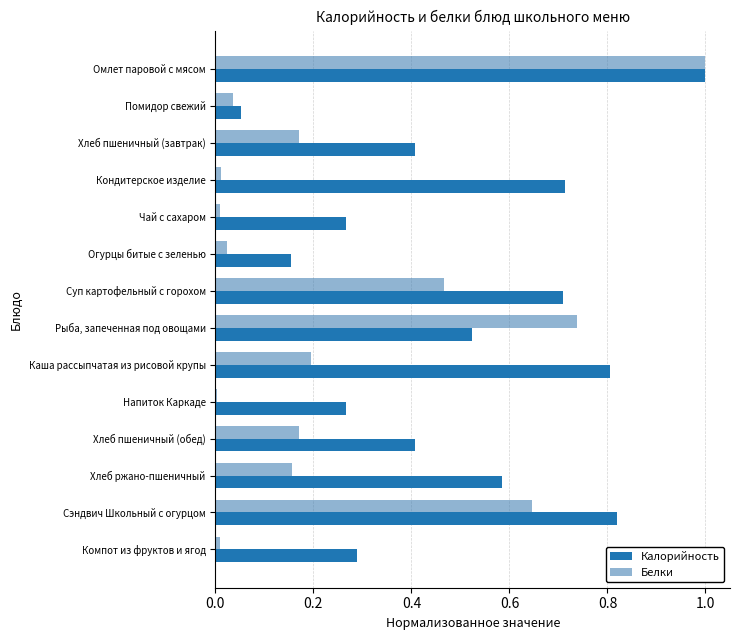

The Калорийность series shows 0.1 at Напиток Каркаде. True or false?

False